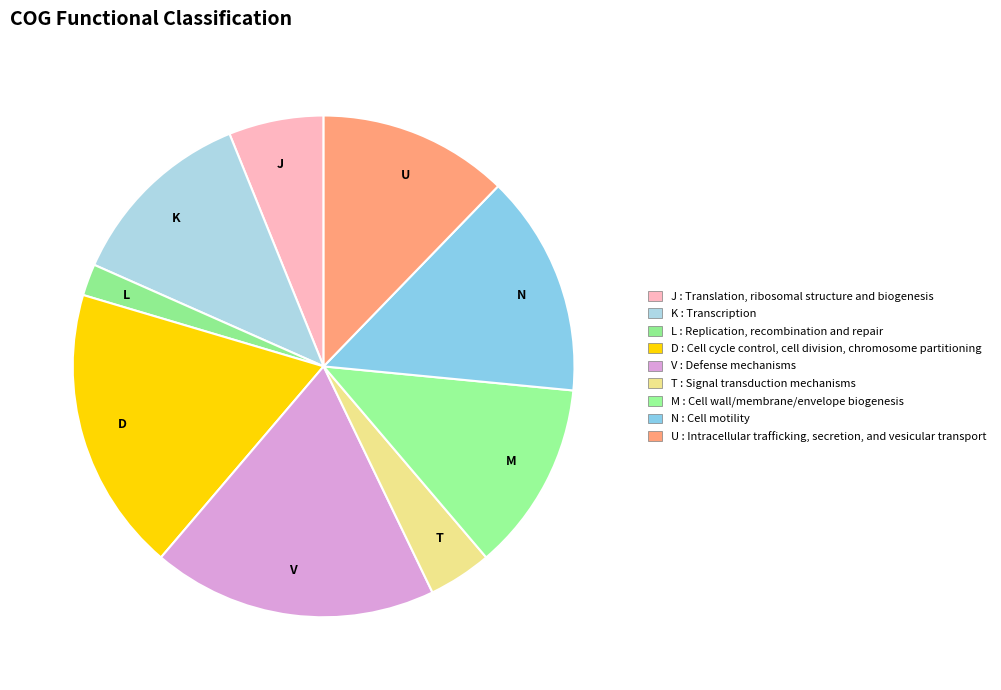

Which slice is the smallest?

L